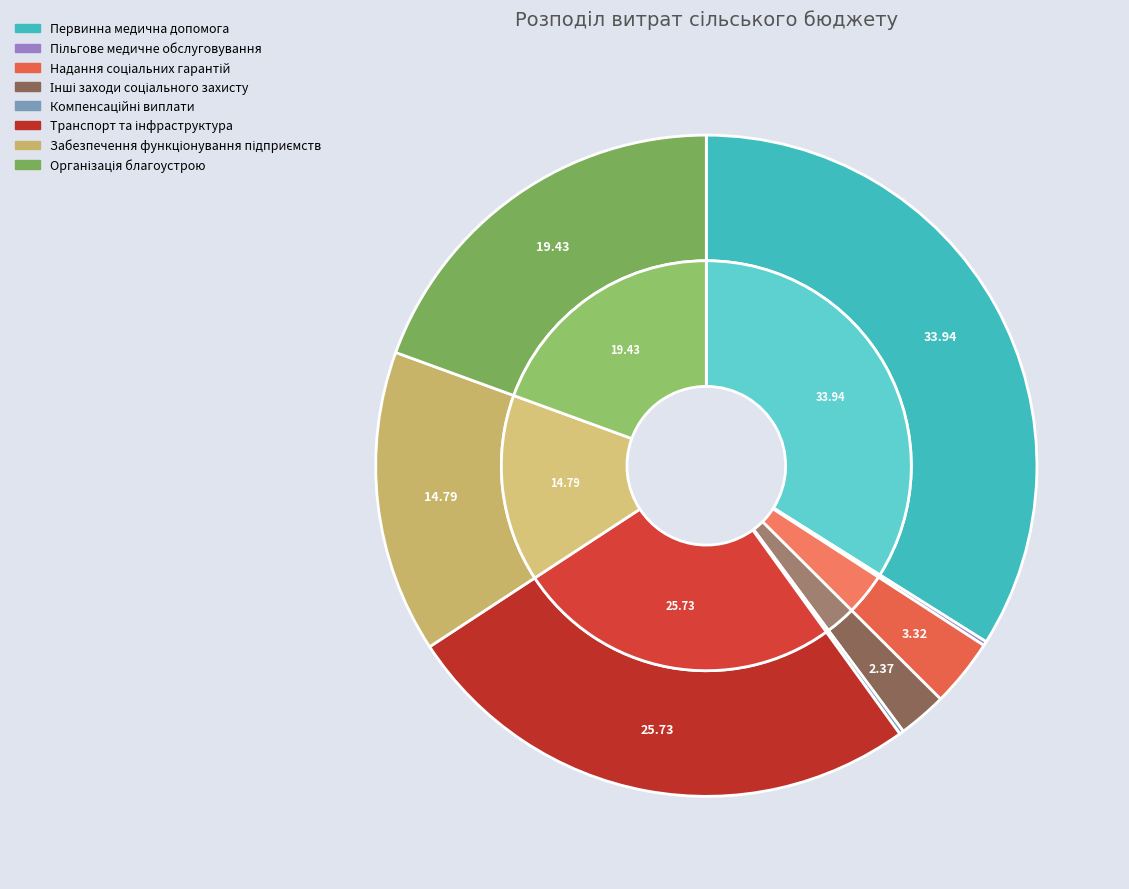

To the nearest percent, what is the difference between the Первинна медична допомога and Пільгове медичне обслуговування slice percentages?

34%